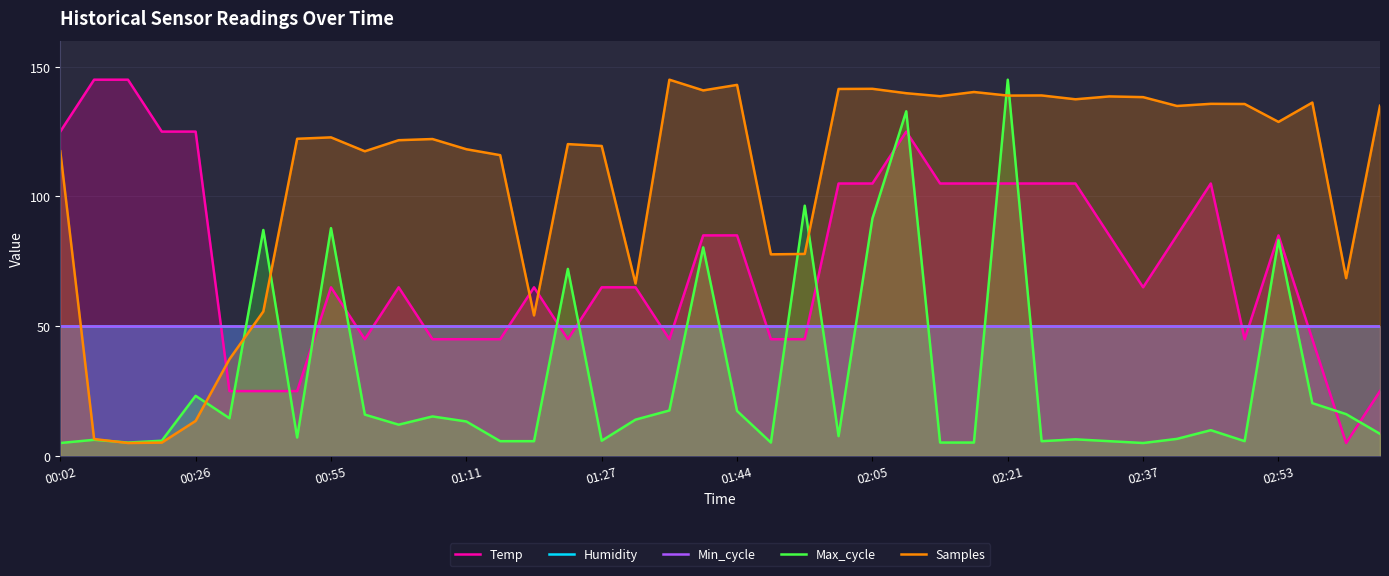

Reading left to right, list all the values displayed in this chart.

Temp: 125.0	145.0	145.0	125.0	125.0	25.0	25.0	25.0	65.0	45.0	65.0	45.0	45.0	45.0	65.0	45.0	65.0	65.0	45.0	85.0	85.0	45.0	45.0	105.0	105.0	125.0	105.0	105.0	105.0	105.0	105.0	85.0	65.0	85.0	105.0	45.0	85.0	45.0	5.0	25.0
Humidity: 50.0	50.0	50.0	50.0	50.0	50.0	50.0	50.0	50.0	50.0	50.0	50.0	50.0	50.0	50.0	50.0	50.0	50.0	50.0	50.0	50.0	50.0	50.0	50.0	50.0	50.0	50.0	50.0	50.0	50.0	50.0	50.0	50.0	50.0	50.0	50.0	50.0	50.0	50.0	50.0
Min_cycle: 50.0	50.0	50.0	50.0	50.0	50.0	50.0	50.0	50.0	50.0	50.0	50.0	50.0	50.0	50.0	50.0	50.0	50.0	50.0	50.0	50.0	50.0	50.0	50.0	50.0	50.0	50.0	50.0	50.0	50.0	50.0	50.0	50.0	50.0	50.0	50.0	50.0	50.0	50.0	50.0
Max_cycle: 5.0	6.2	5.2	5.9	23.2	14.5	87.1	7.1	87.8	15.9	12.1	15.2	13.3	5.7	5.7	72.1	5.9	14.0	17.5	80.4	17.4	5.2	96.5	7.6	91.5	132.8	5.2	5.2	145.0	5.7	6.4	5.7	5.0	6.6	9.9	5.7	83.2	20.4	16.1	8.5
Samples: 117.4	6.5	5.0	5.2	13.5	37.3	55.7	122.2	122.8	117.4	121.7	122.1	118.2	115.9	54.2	120.2	119.5	66.5	145.0	140.9	143.0	77.7	77.9	141.4	141.5	139.8	138.6	140.3	138.9	138.9	137.5	138.6	138.3	134.9	135.7	135.6	128.7	136.2	68.5	135.0